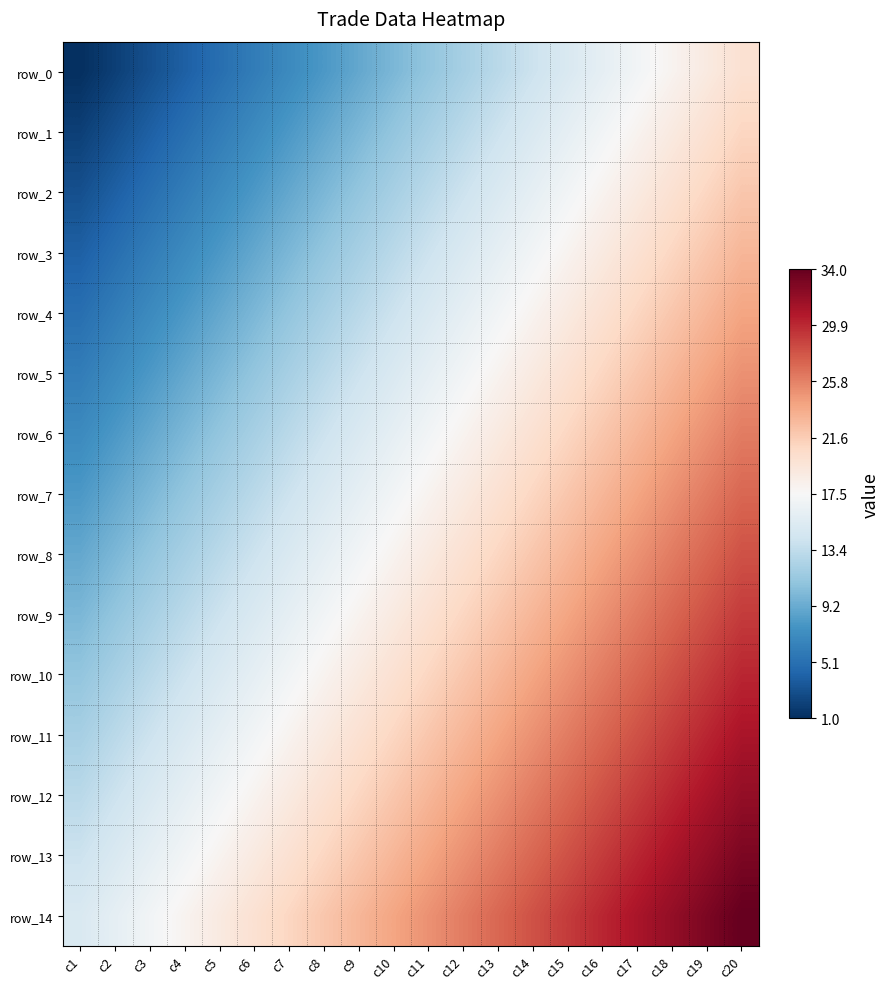

The value of row_0 at c6 is 6. True or false?

True